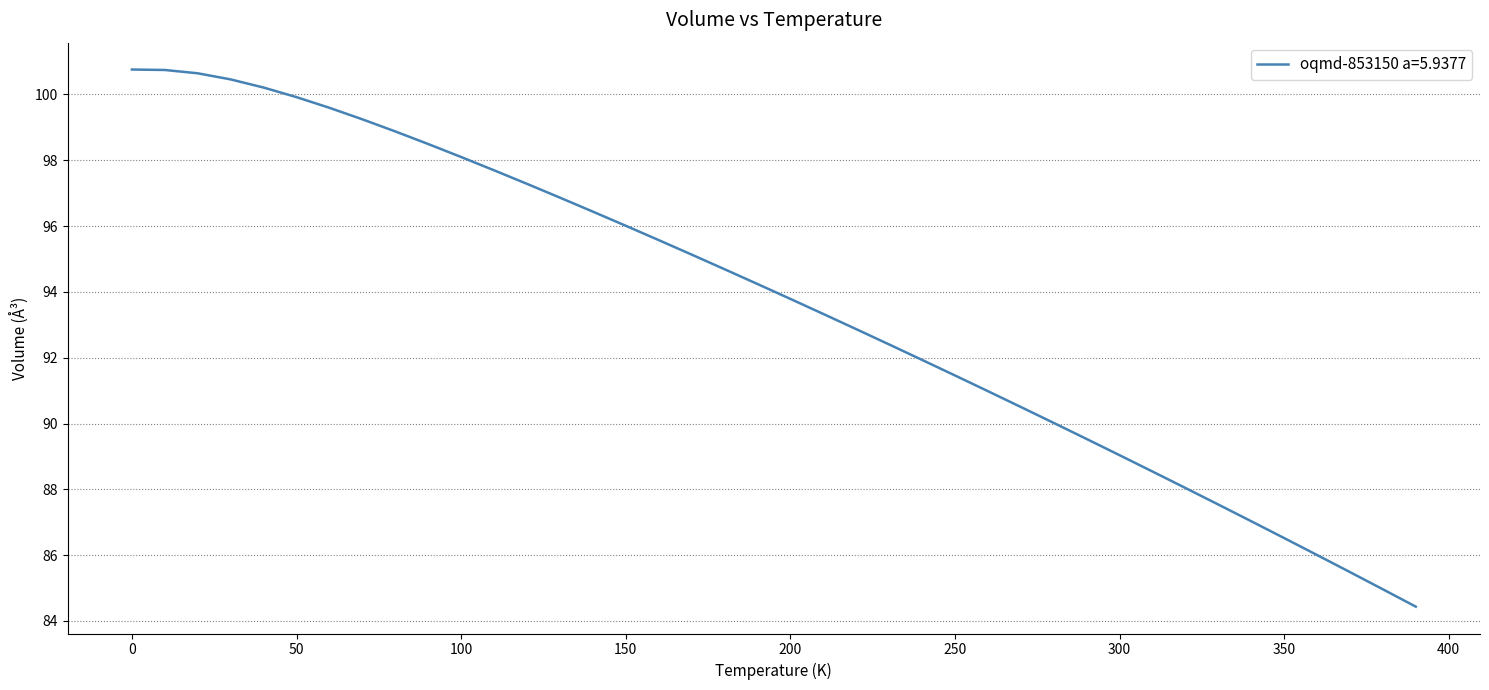

What is the smallest value displayed?

84.4